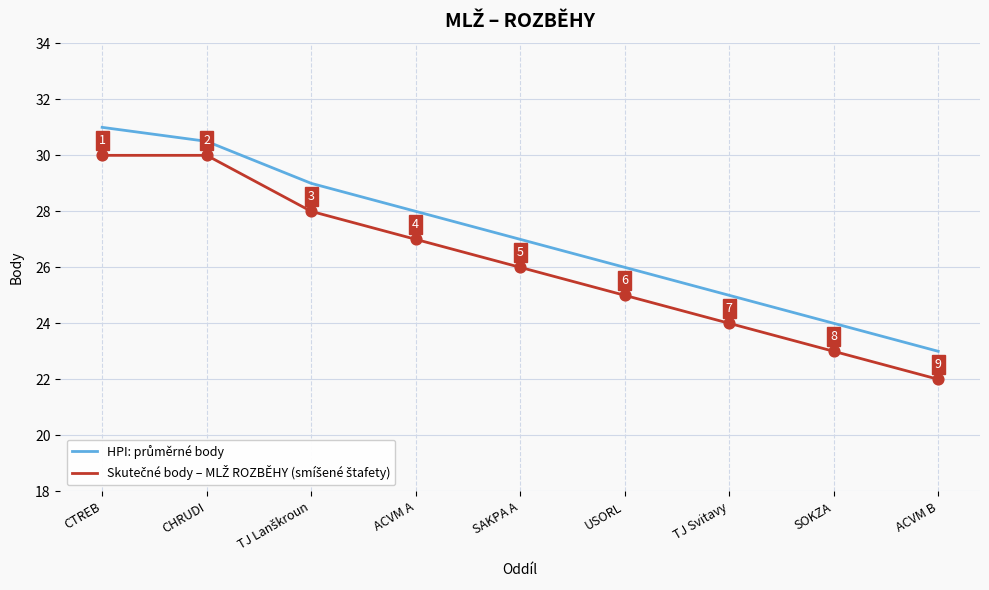

What is the difference between the highest and lowest values at TJ Svitavy?

1.0